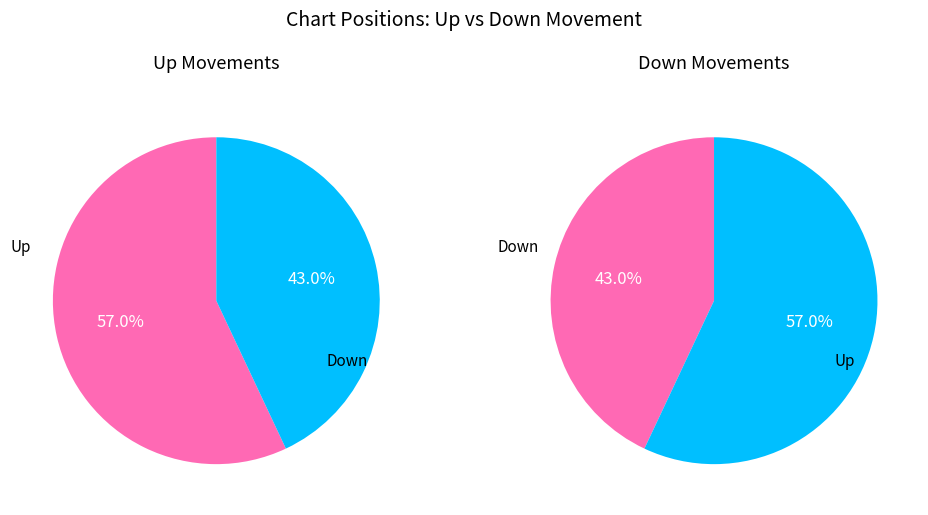

Do up and down together represent more than half of the pie?

Yes